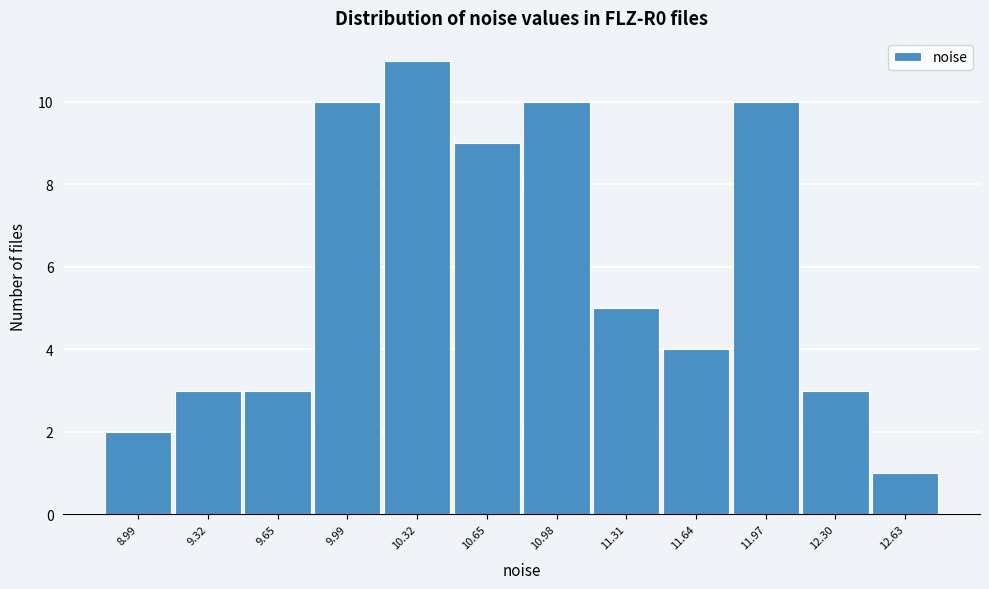

Reading left to right, transcribe all the data shown in this chart.

2	3	3	10	11	9	10	5	4	10	3	1